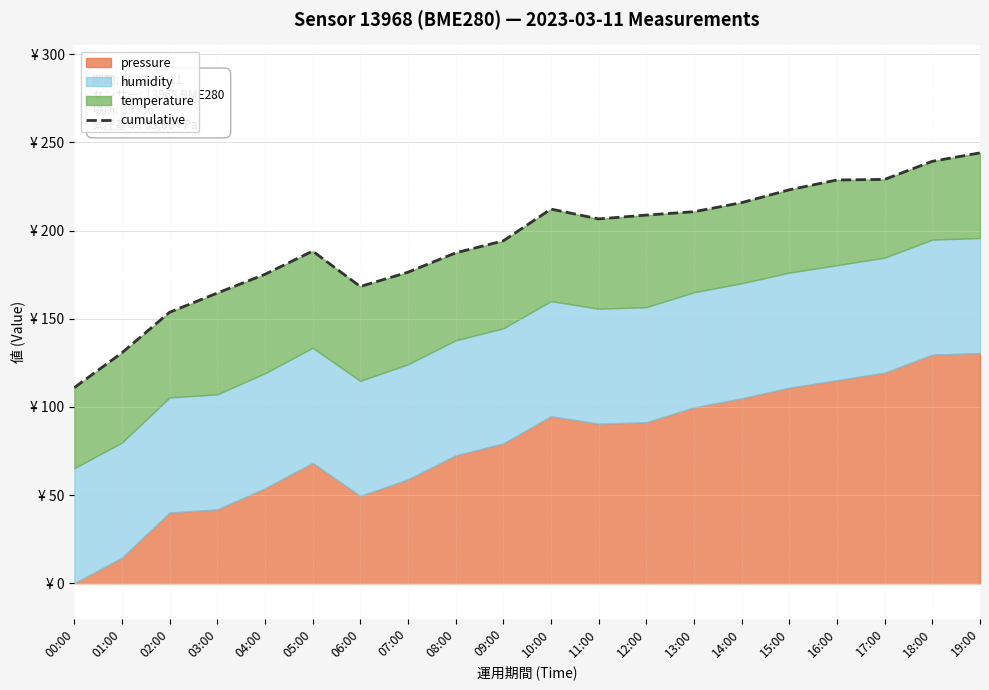

Reading right to left, list all the values displayed in this chart.

244.0	239.3	229.0	228.7	223.1	215.8	210.7	208.8	206.6	212.2	194.1	187.3	176.4	168.3	188.3	175.2	164.6	153.7	130.7	110.9